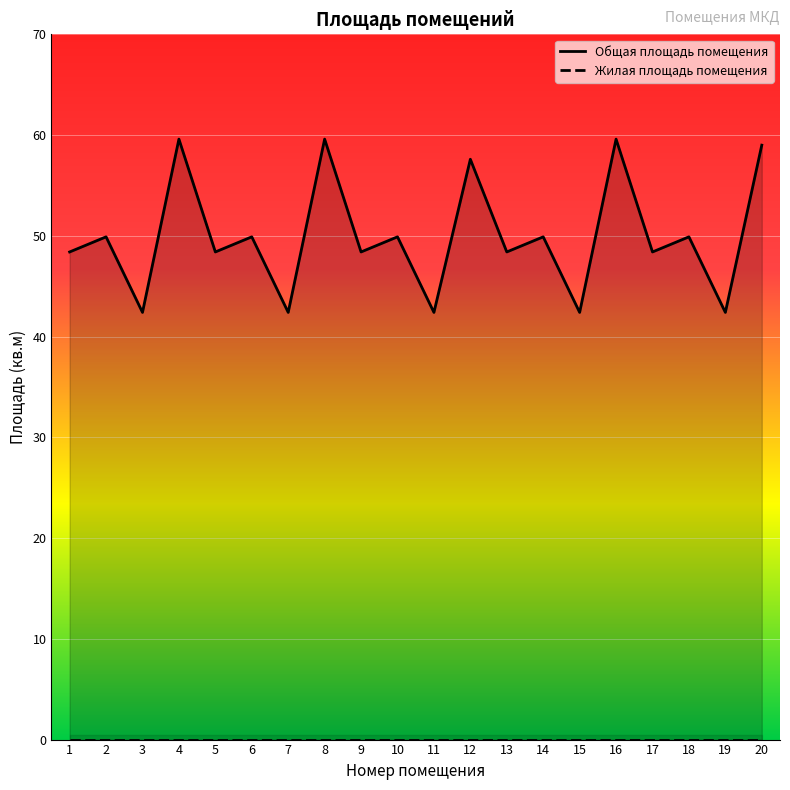

How many data points are above 49?

10